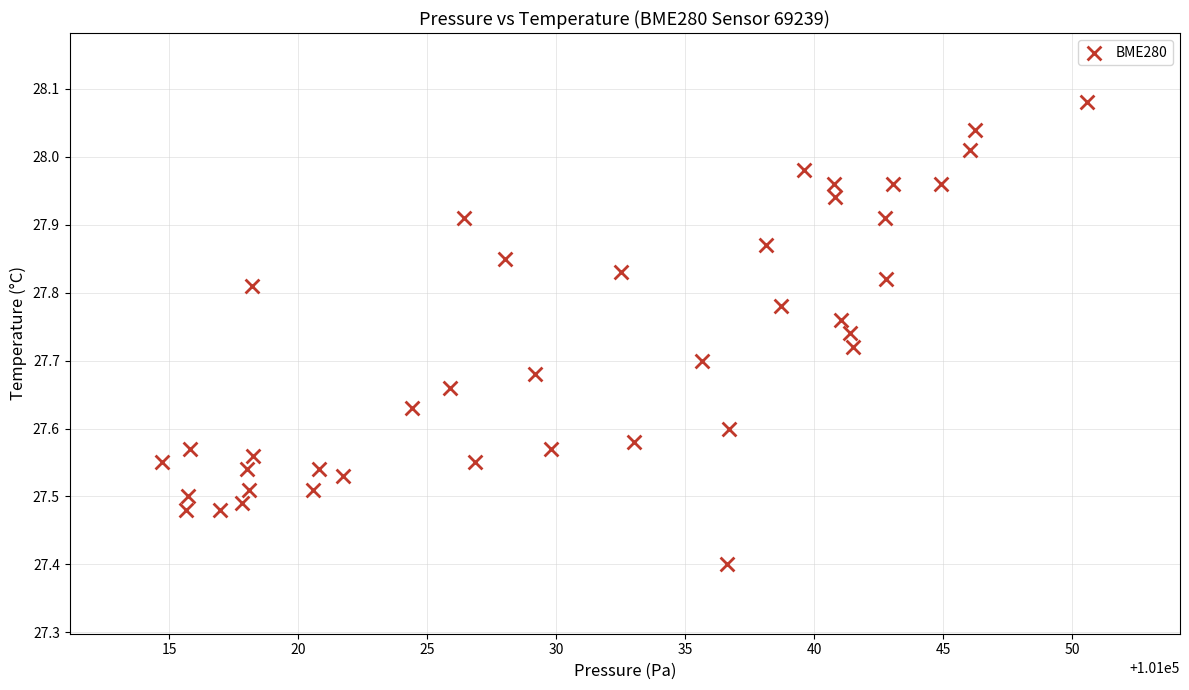

What is the range of Y values (max minus min)?

0.7